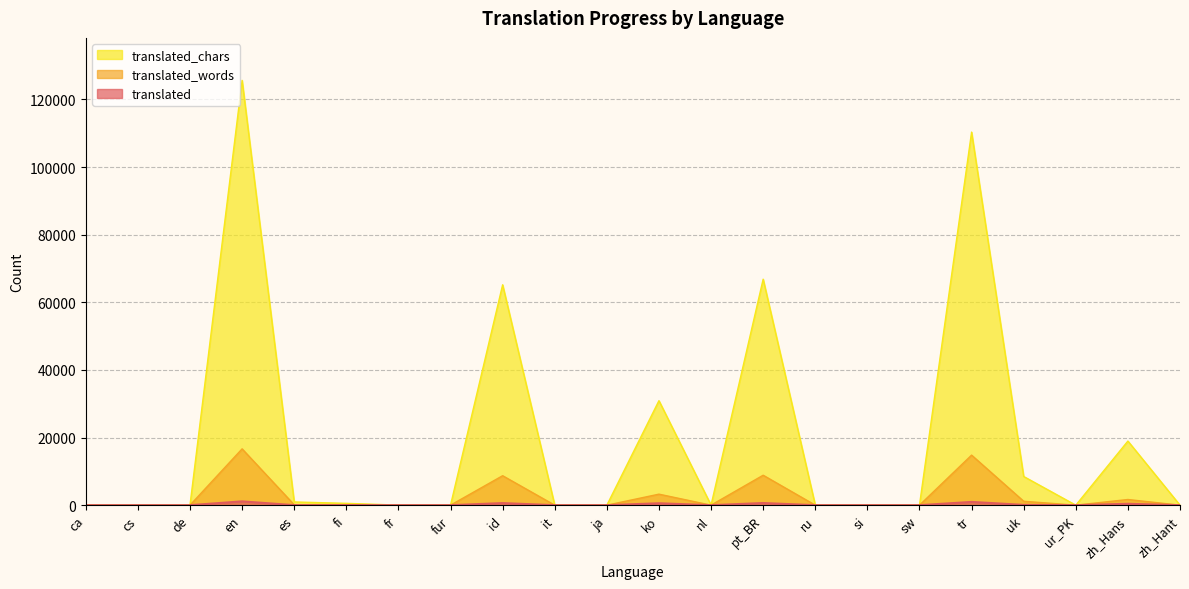

Reading left to right, what are all the values shown in this chart?

translated: ca=0	cs=0	de=0	en=1129	es=8	fi=7	fr=1	fur=0	id=616	it=0	ja=0	ko=564	nl=1	pt_BR=634	ru=1	si=0	sw=0	tr=963	uk=83	ur_PK=0	zh_Hans=411	zh_Hant=0
translated_words: ca=0	cs=0	de=0	en=16656	es=116	fi=84	fr=3	fur=0	id=8715	it=0	ja=0	ko=3257	nl=3	pt_BR=8858	ru=3	si=0	sw=0	tr=14803	uk=1156	ur_PK=0	zh_Hans=1677	zh_Hant=0
translated_chars: ca=0	cs=0	de=0	en=125647	es=952	fi=541	fr=22	fur=0	id=65191	it=0	ja=0	ko=30910	nl=22	pt_BR=66842	ru=22	si=0	sw=0	tr=110350	uk=8483	ur_PK=0	zh_Hans=18964	zh_Hant=0